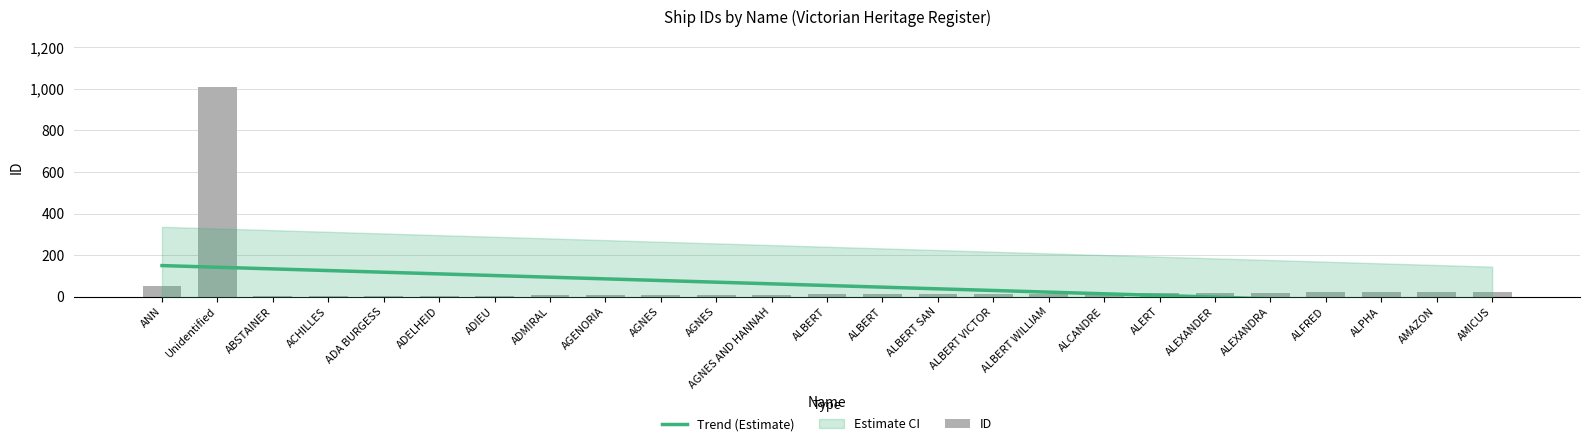

What is the spread (max minus min) of values at ANN?

98.5